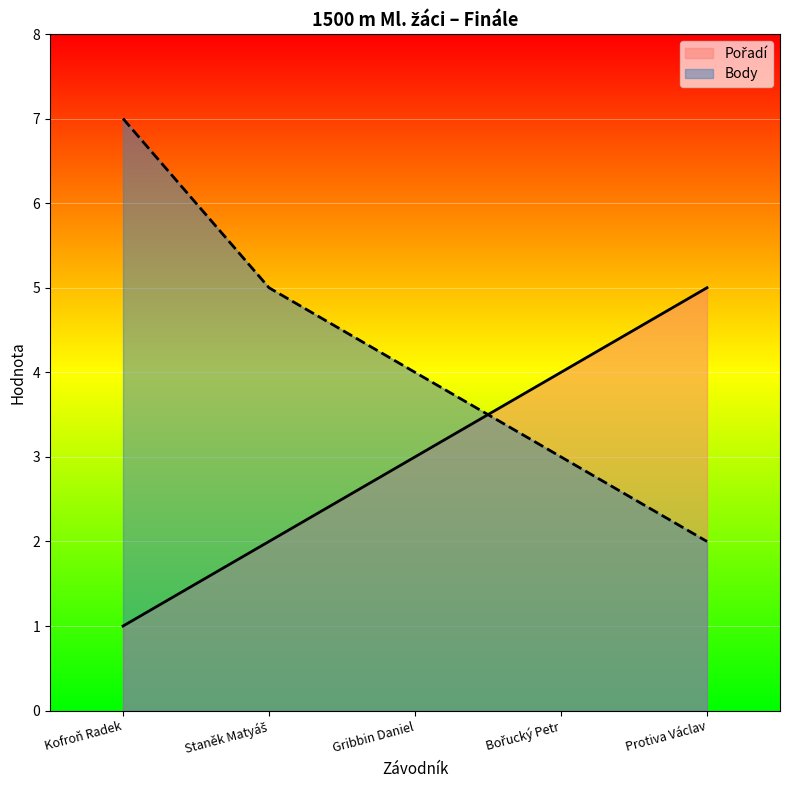

Is it true that Body equals 2 at Staněk Matyáš?

False